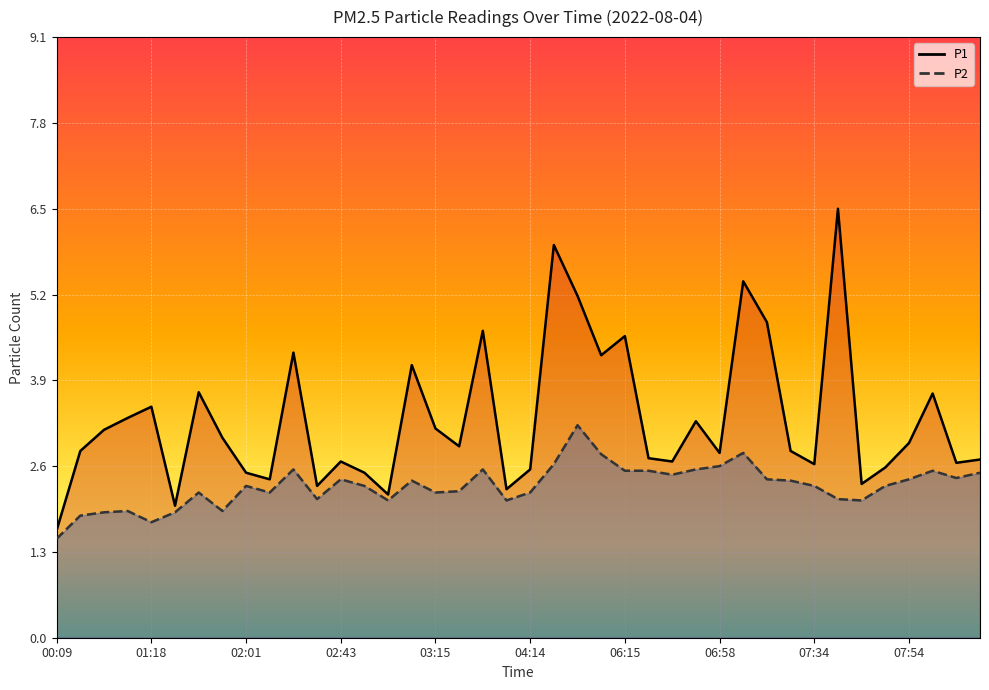

At which category is the sum across all series the highest?

33